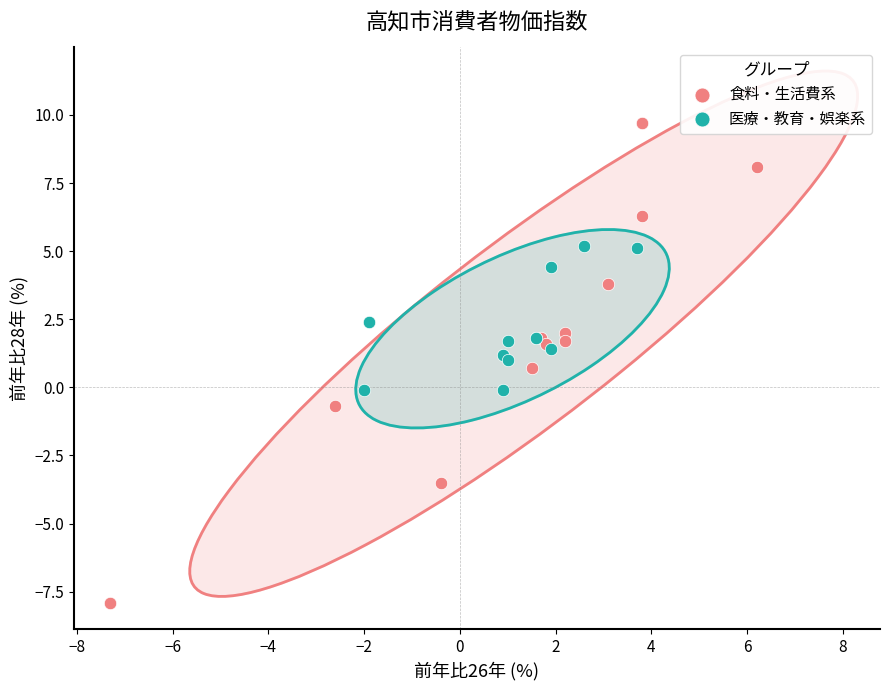

What are all the series names shown in the legend?

食料・生活費系, 医療・教育・娯楽系